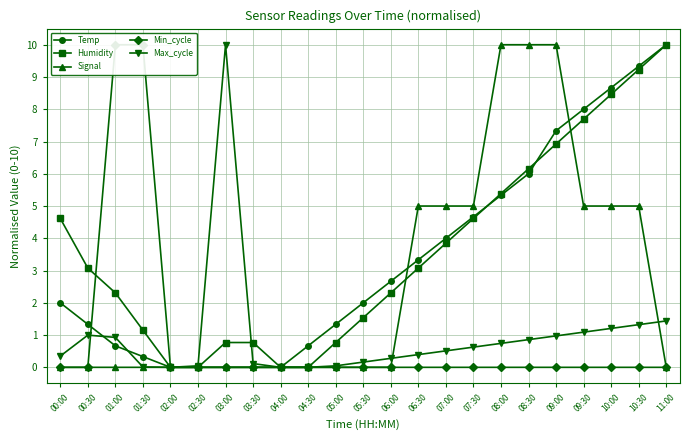

What is the maximum value for Temp?

10.0